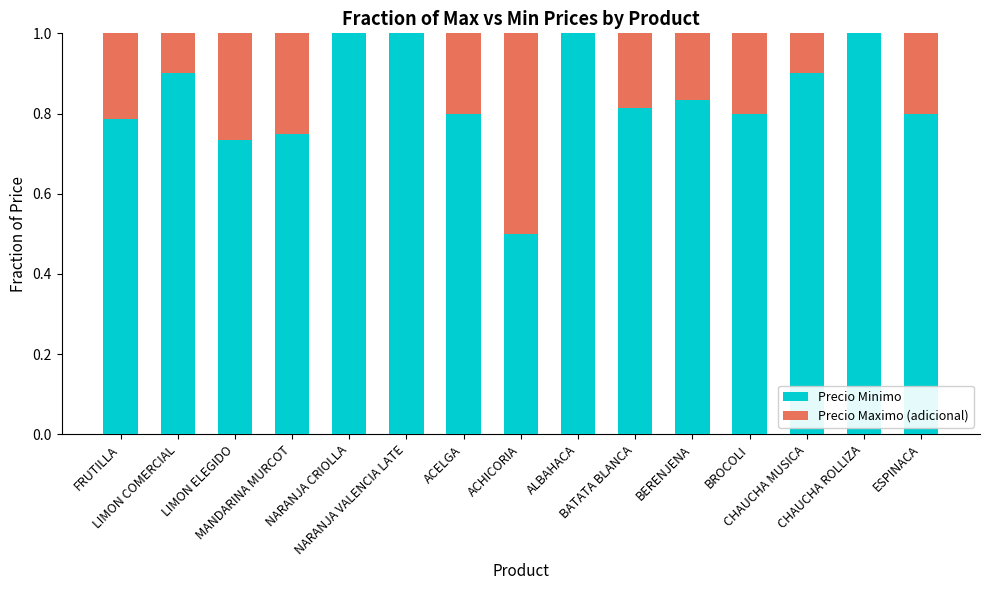

What is the maximum value for Precio Minimo?

1.0